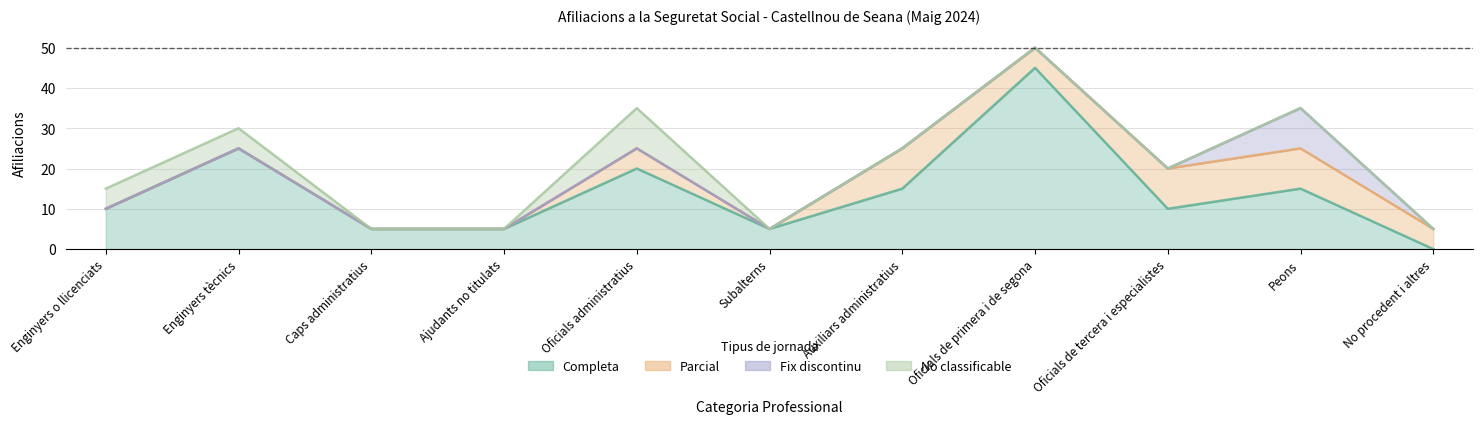

Reading left to right, extract all data points from this chart.

Completa: Enginyers o llicenciats=10	Enginyers tècnics=25	Caps administratius=5	Ajudants no titulats=5	Oficials administratius=20	Subalterns=5	Auxiliars administratius=15	Oficials de primera i de segona=45	Oficials de tercera i especialistes=10	Peons=15	No procedent i altres=0
Parcial: Enginyers o llicenciats=0	Enginyers tècnics=0	Caps administratius=0	Ajudants no titulats=0	Oficials administratius=5	Subalterns=0	Auxiliars administratius=10	Oficials de primera i de segona=5	Oficials de tercera i especialistes=10	Peons=10	No procedent i altres=5
Fix discontinu: Enginyers o llicenciats=0	Enginyers tècnics=0	Caps administratius=0	Ajudants no titulats=0	Oficials administratius=0	Subalterns=0	Auxiliars administratius=0	Oficials de primera i de segona=0	Oficials de tercera i especialistes=0	Peons=10	No procedent i altres=0
No classificable: Enginyers o llicenciats=5	Enginyers tècnics=5	Caps administratius=0	Ajudants no titulats=0	Oficials administratius=10	Subalterns=0	Auxiliars administratius=0	Oficials de primera i de segona=0	Oficials de tercera i especialistes=0	Peons=0	No procedent i altres=0